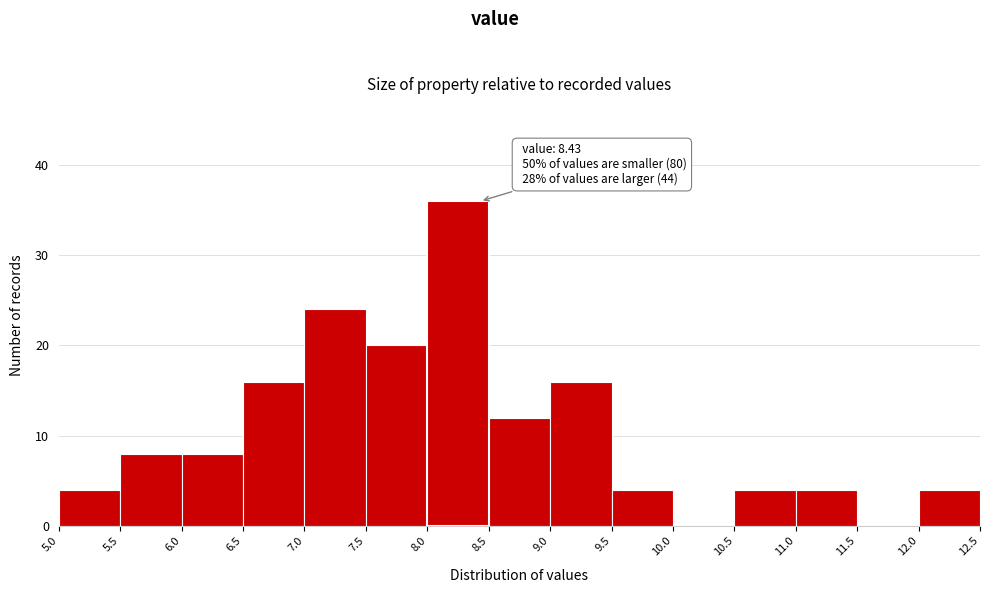

Over which range of the x-axis is the bar tallest?

8.0 to 8.5